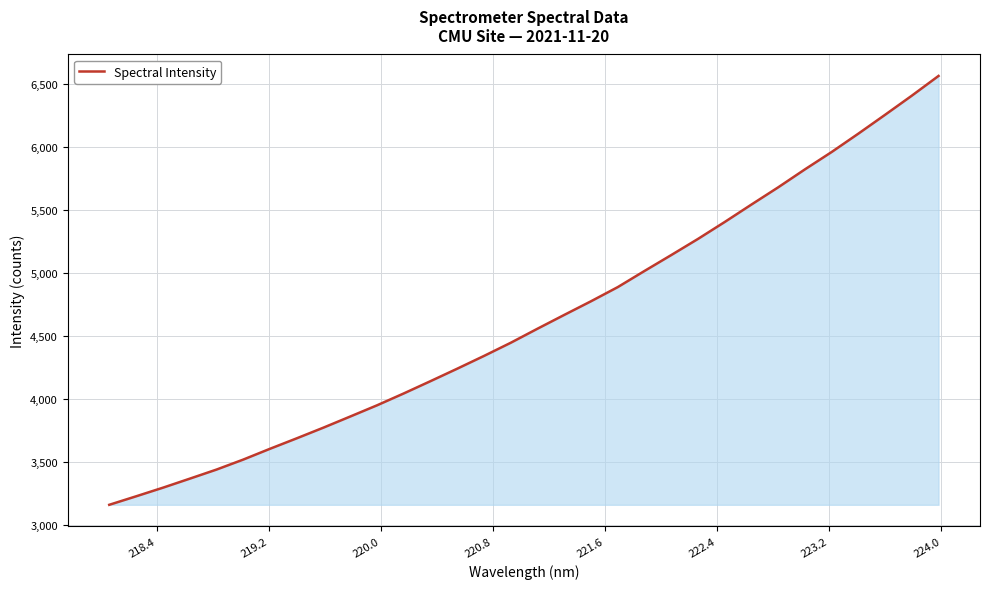

What is the greatest value displayed?

6562.1